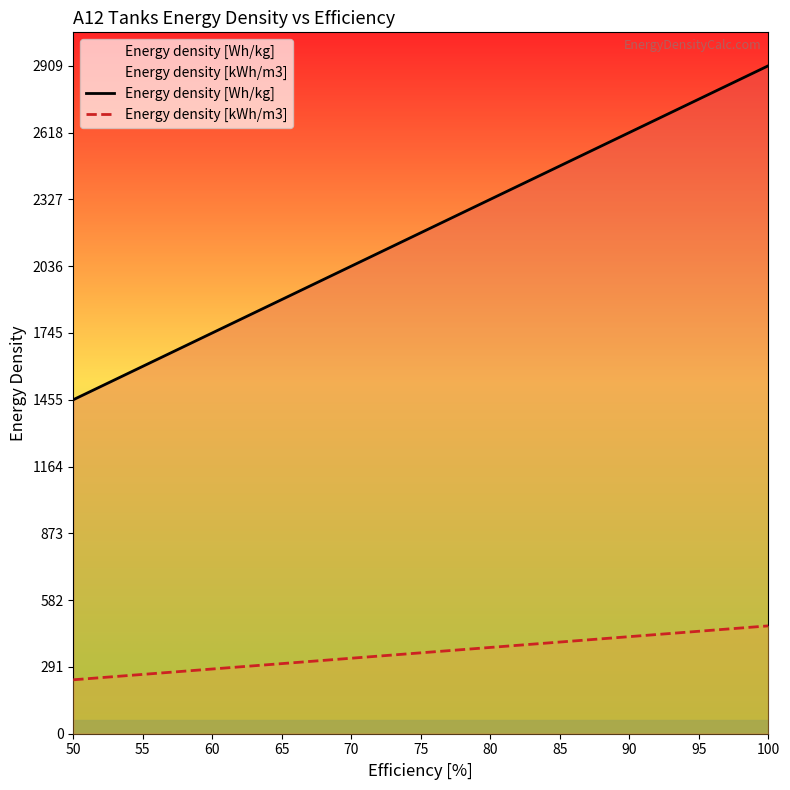

True or false: Energy density [kWh/m3] has more than 1 interior local peaks.

False